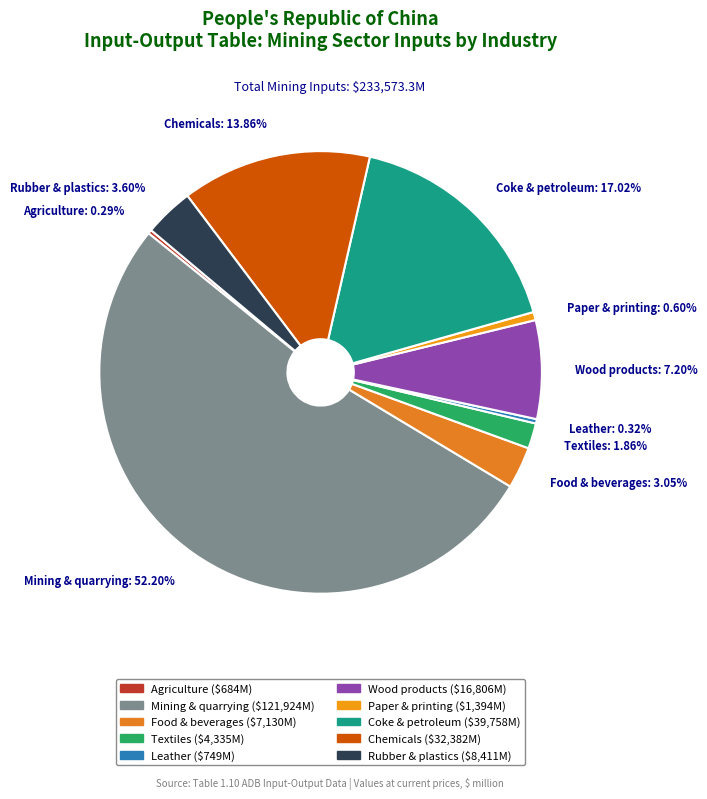

How many segments does this pie chart have?

10